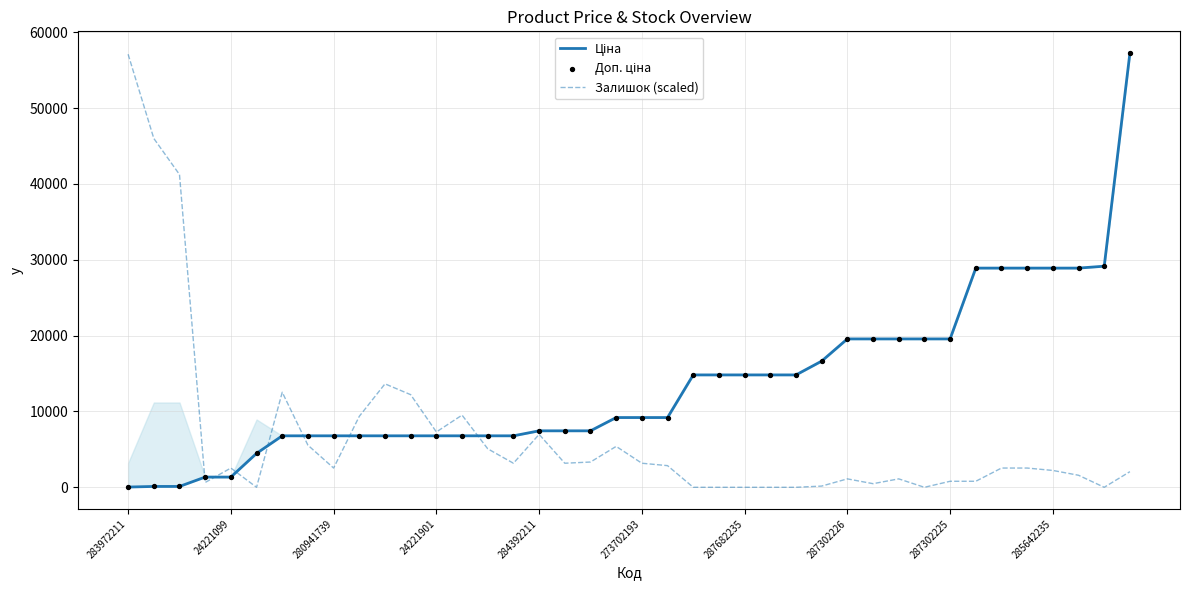

Which series has the largest total across all categories?

Ціна